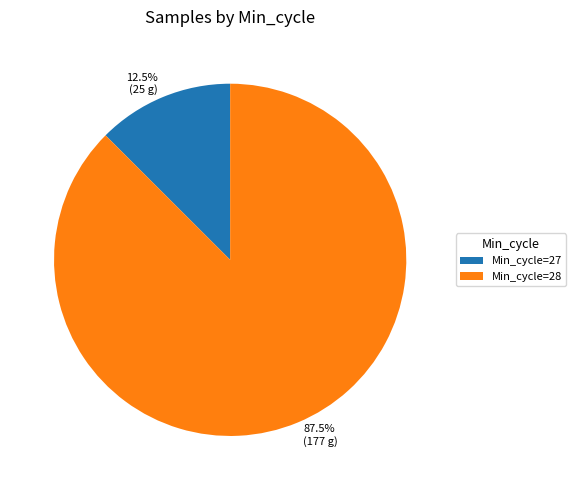

How many segments does this pie chart have?

2